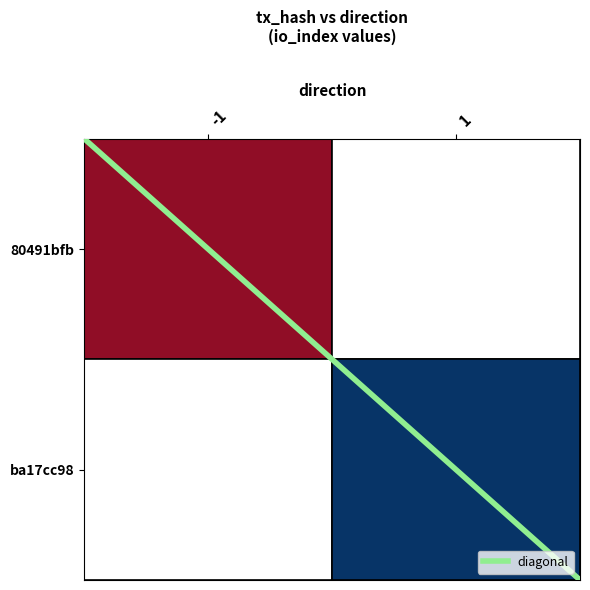

Reading left to right, what are all the values shown in this chart?

2	0